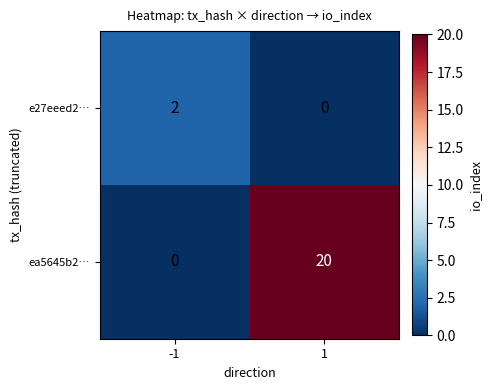

What is the difference between the ea5645b2… values at -1 and 1?

20